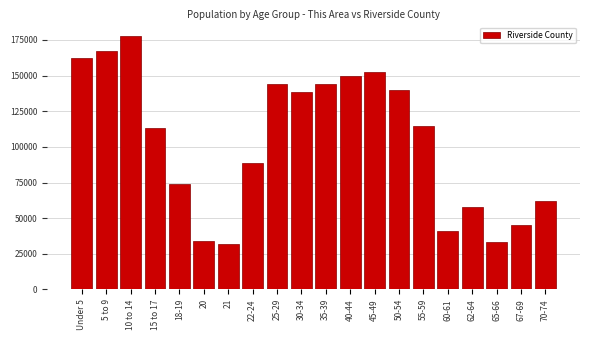

The value at 25-29 is 143992. True or false?

True